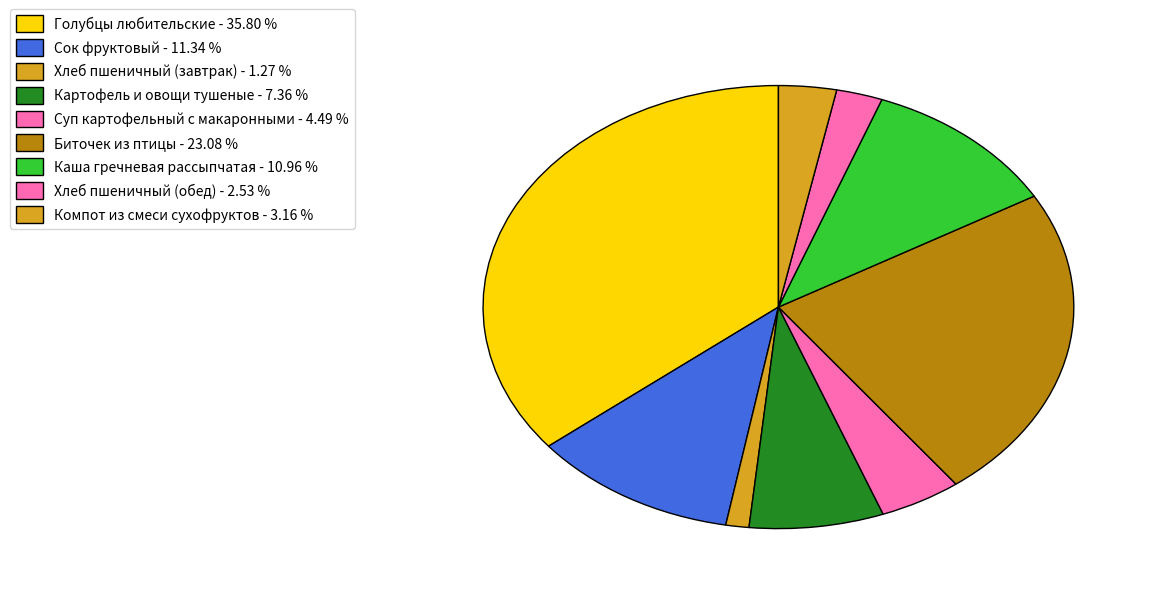

How many segments does this pie chart have?

9